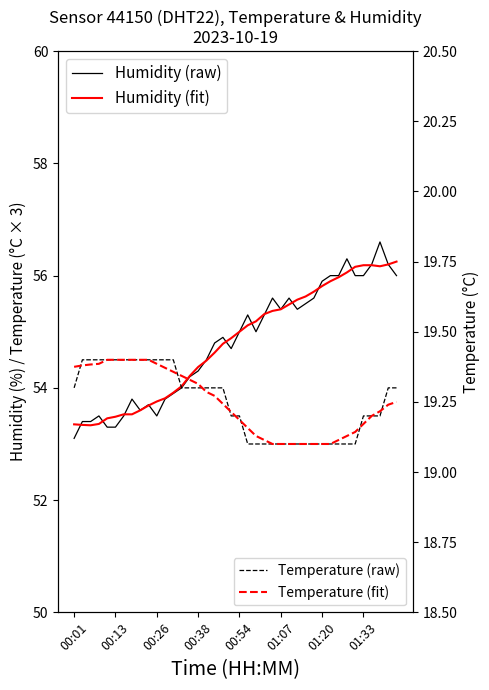

Is the value of Temperature (fit) at 11 greater than the value of Temperature (raw) at 35?

Yes